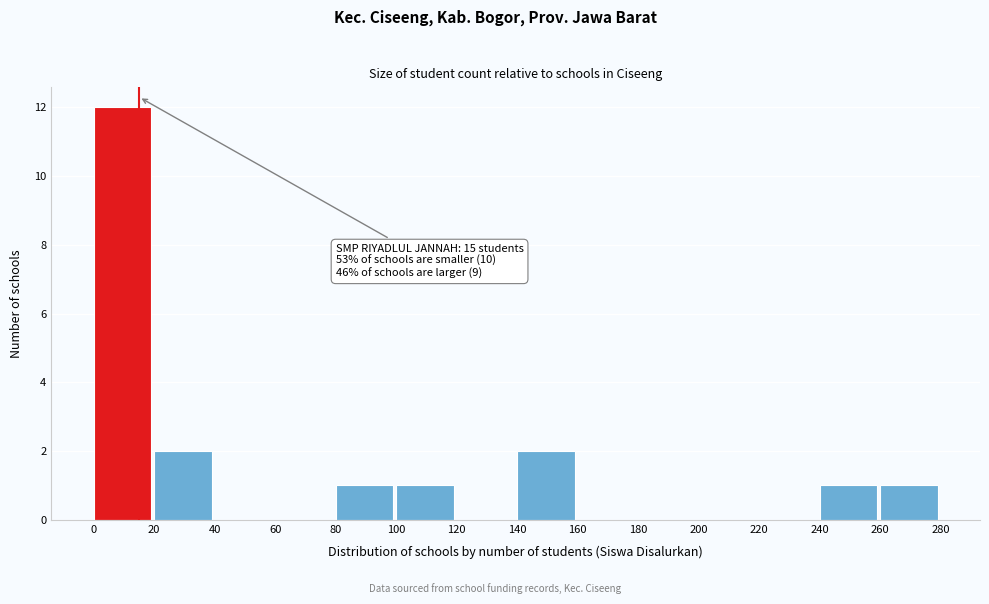

Over which range of the x-axis is the bar tallest?

0 to 20